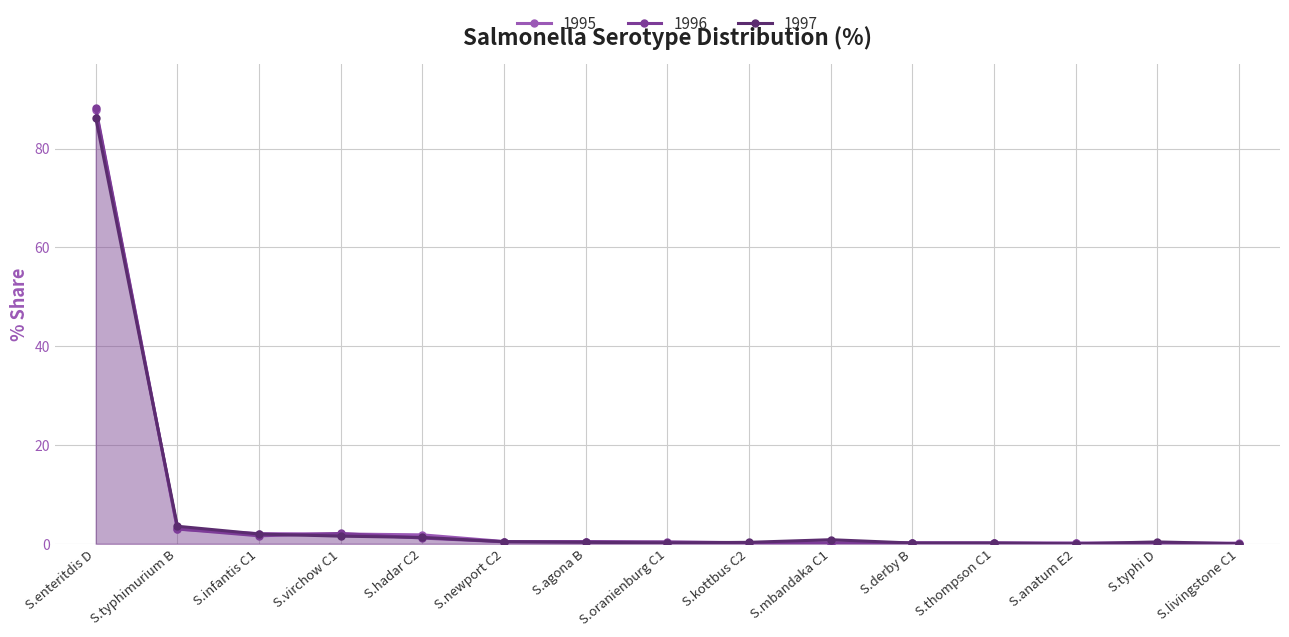

Rank the series by their maximum value, from highest to lowest.

1996, 1995, 1997